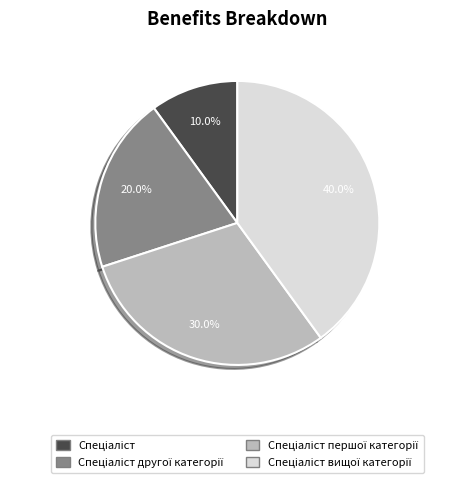

Is there any slice that represents more than half of the pie?

No